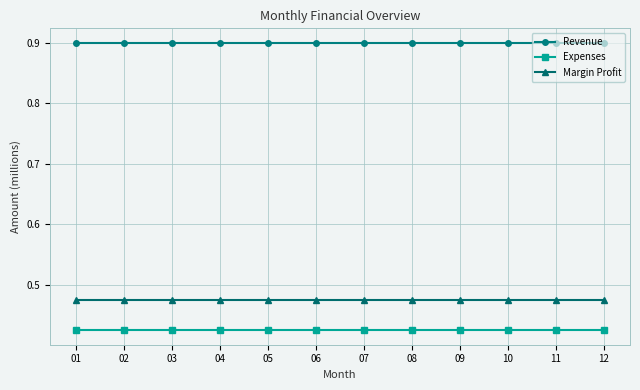

The Revenue series shows 0.9 at 10. True or false?

True